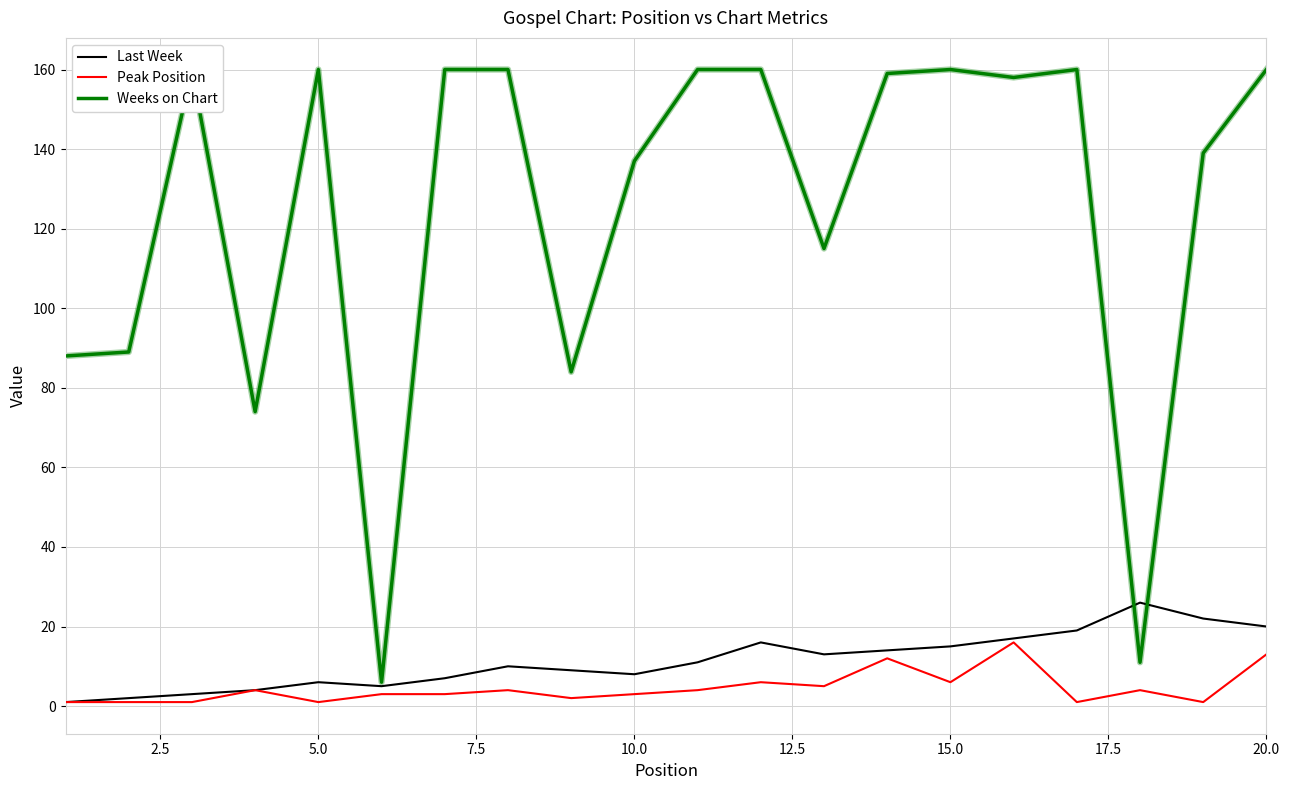

Rank the series by their maximum value, from highest to lowest.

Weeks on Chart, Last Week, Peak Position